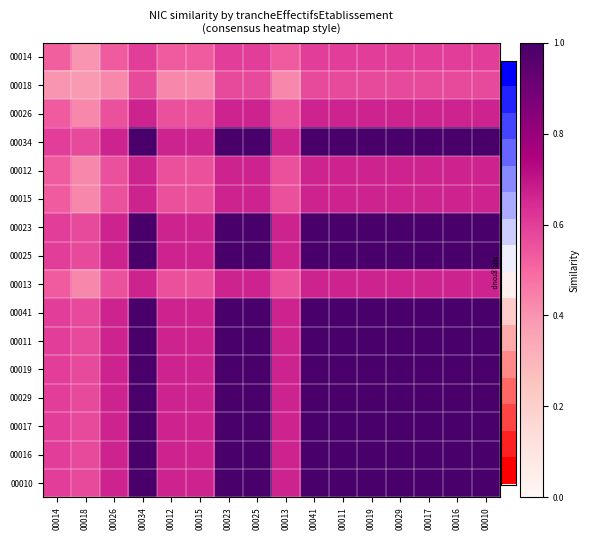

Between 00012 and 00029, which is larger?

00029